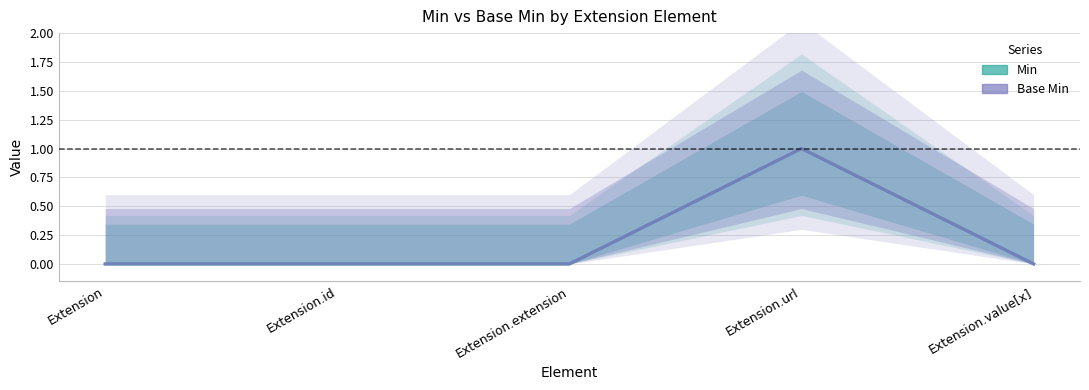

Is this an area chart (filled region under the line)?

No